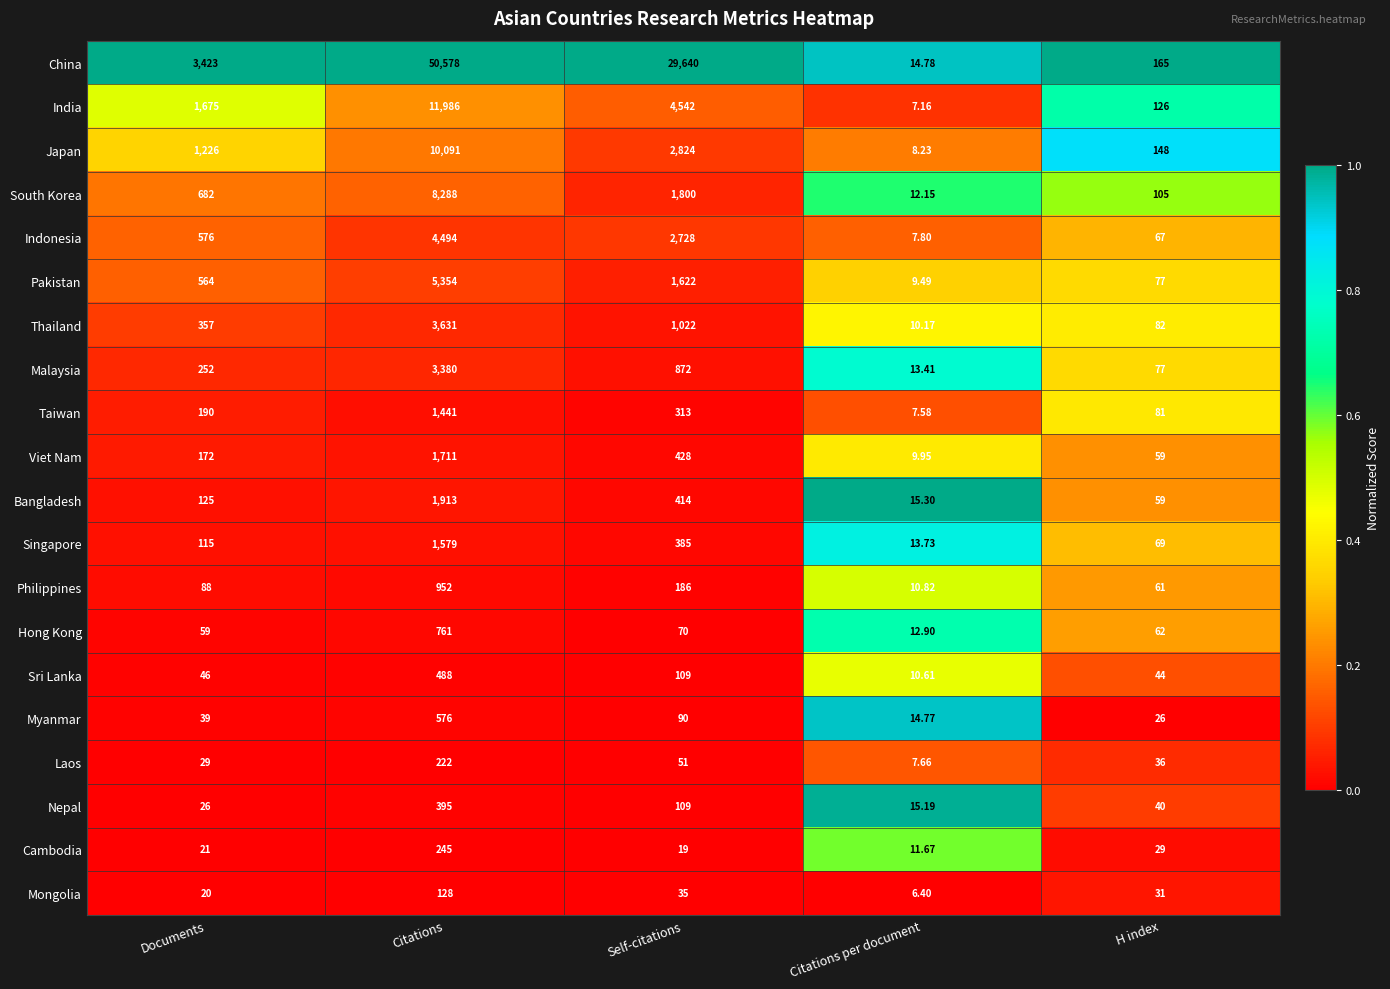

At which label does Viet Nam reach its minimum?

Citations per document